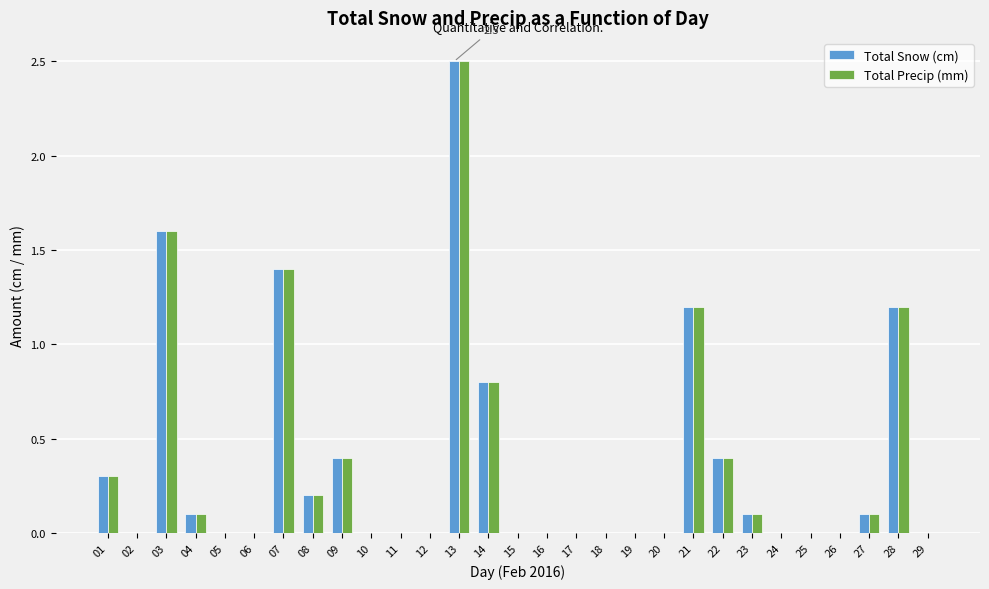

What is the sum of all Total Precip (mm) values?

10.3